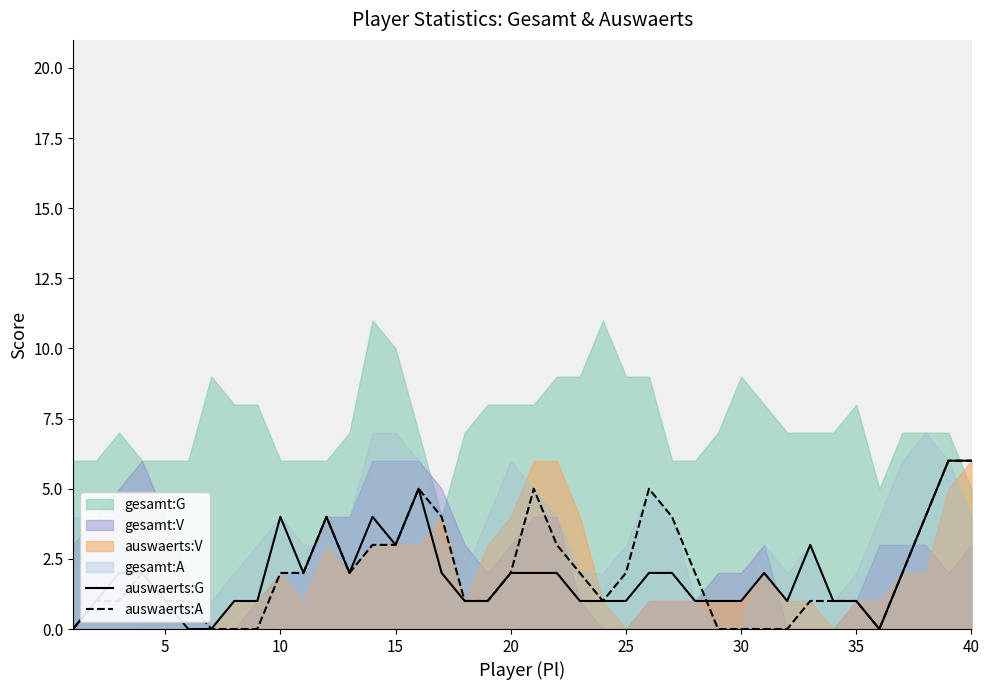

What is the highest value of the auswaerts:G series?

6